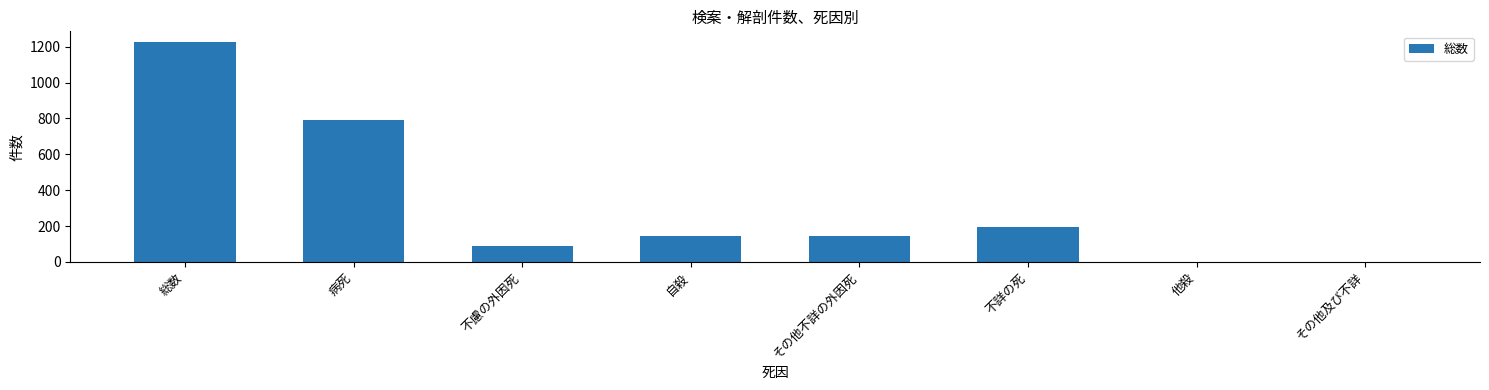

Is it true that the value at 自殺 is 144?

True